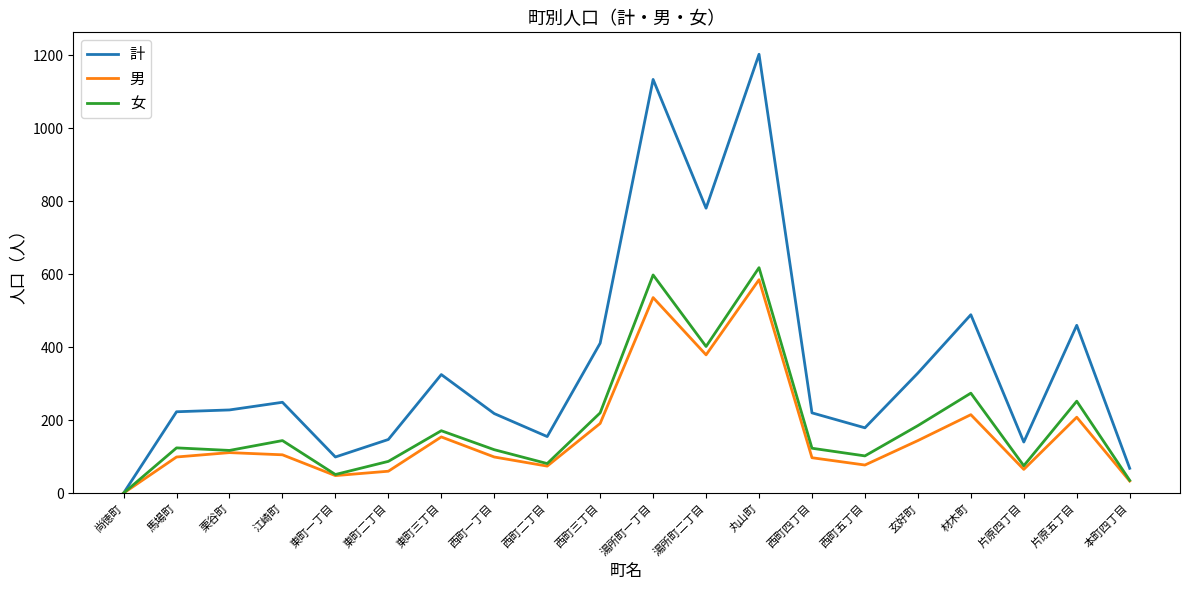

At which category is the sum across all series the highest?

丸山町